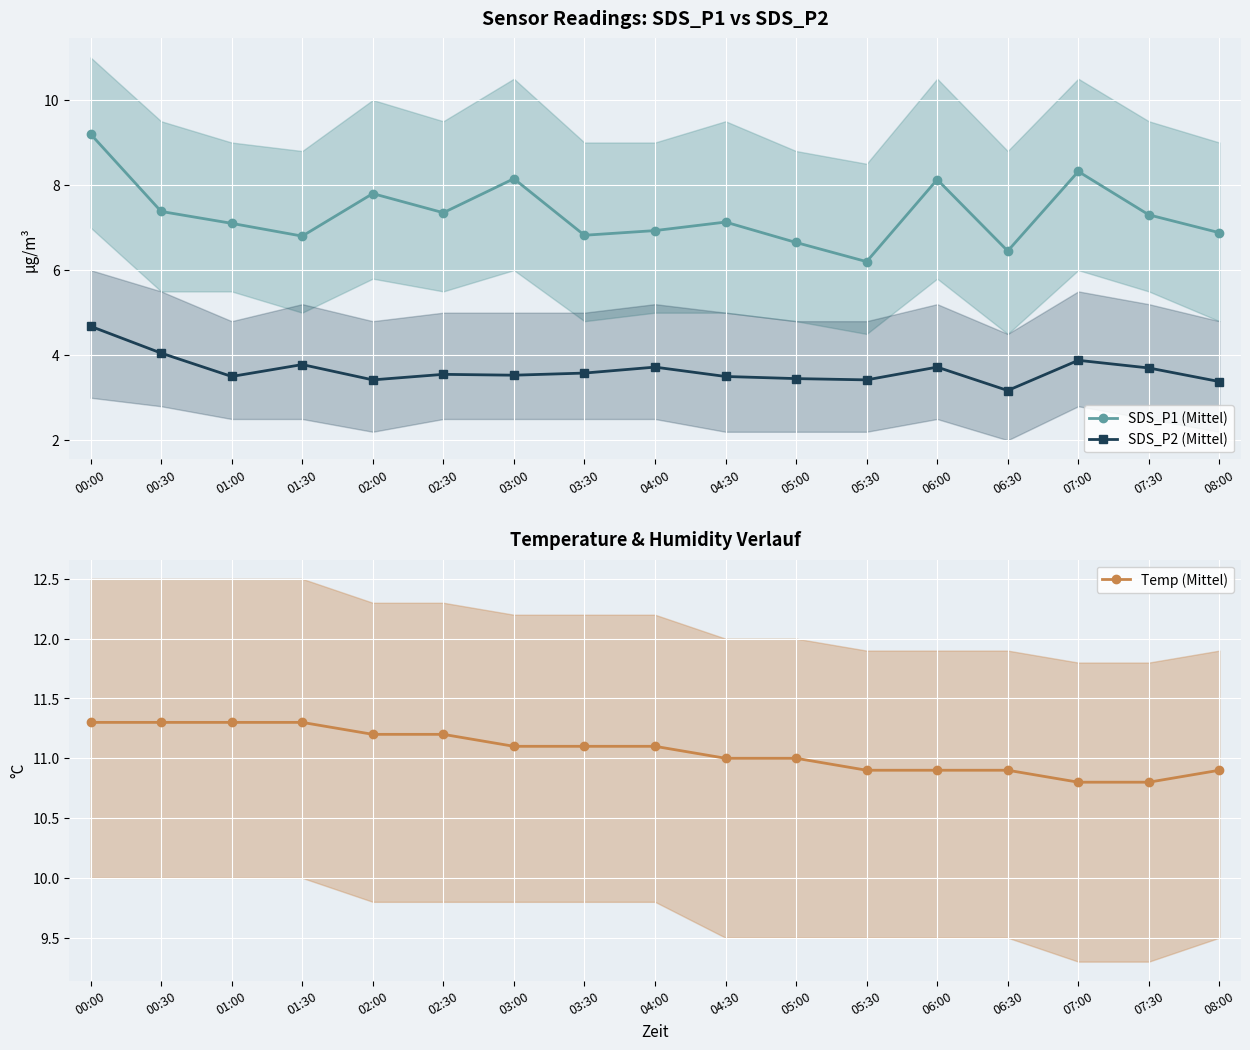

True or false: SDS_P1 (Mittel) and Temp (Mittel) cross at least once.

False